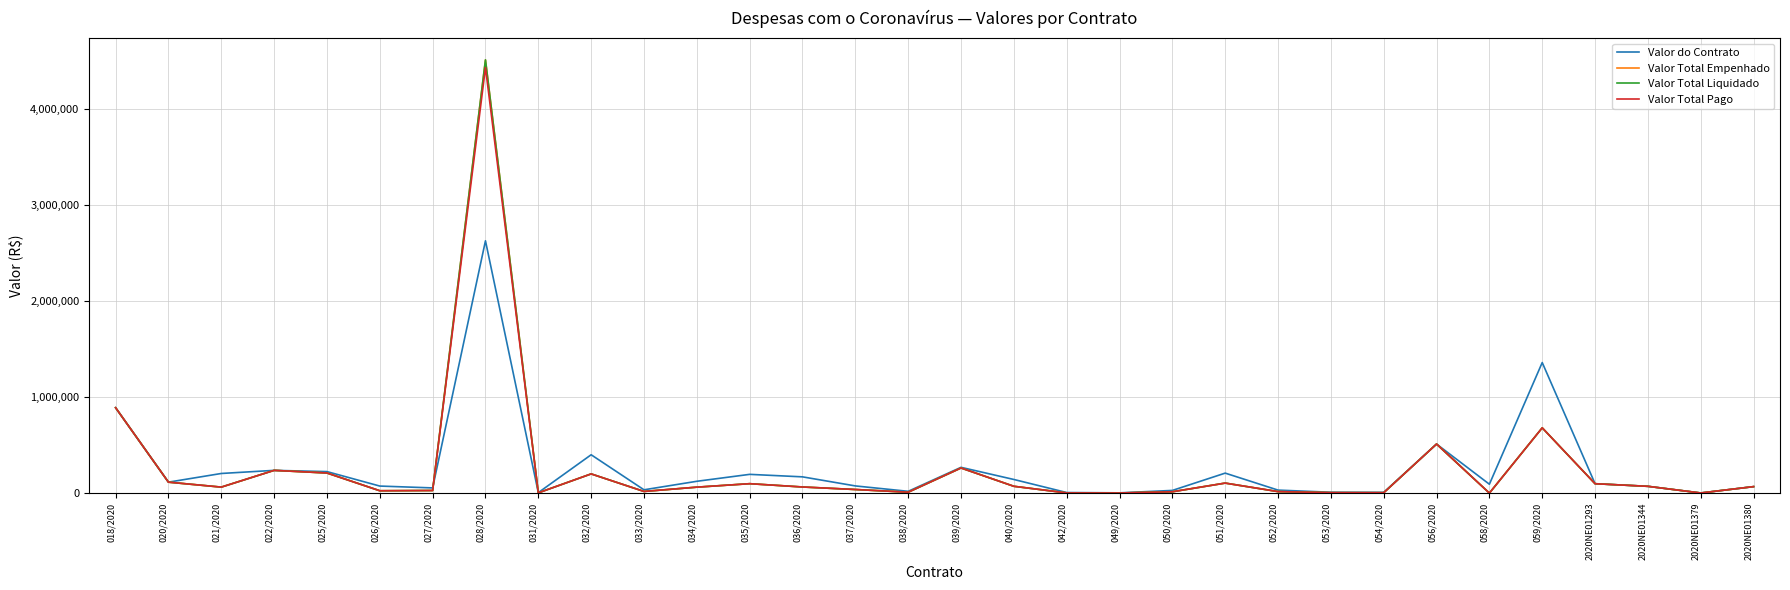

Is this an area chart (filled region under the line)?

No